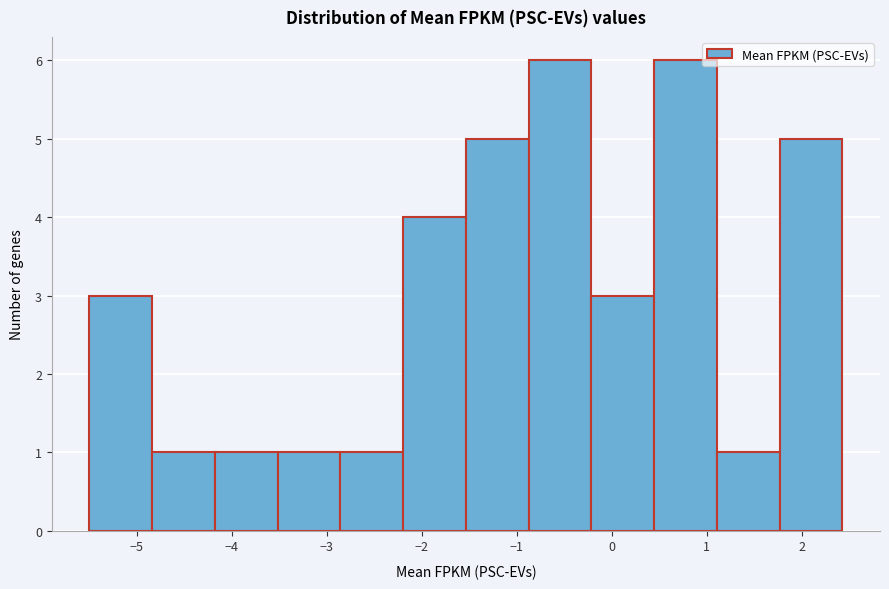

Reading left to right, list every bar in this chart as the range it spans on the x-axis followed by its height. Neither the bar edges nor the heights are printed on the chart, so give them approximately, as read against the axes.

-5.5 to -4.8: 3
-4.8 to -4.2: 1
-4.2 to -3.5: 1
-3.5 to -2.9: 1
-2.9 to -2.2: 1
-2.2 to -1.5: 4
-1.5 to -0.9: 5
-0.9 to -0.2: 6
-0.2 to 0.4: 3
0.4 to 1.1: 6
1.1 to 1.8: 1
1.8 to 2.4: 5